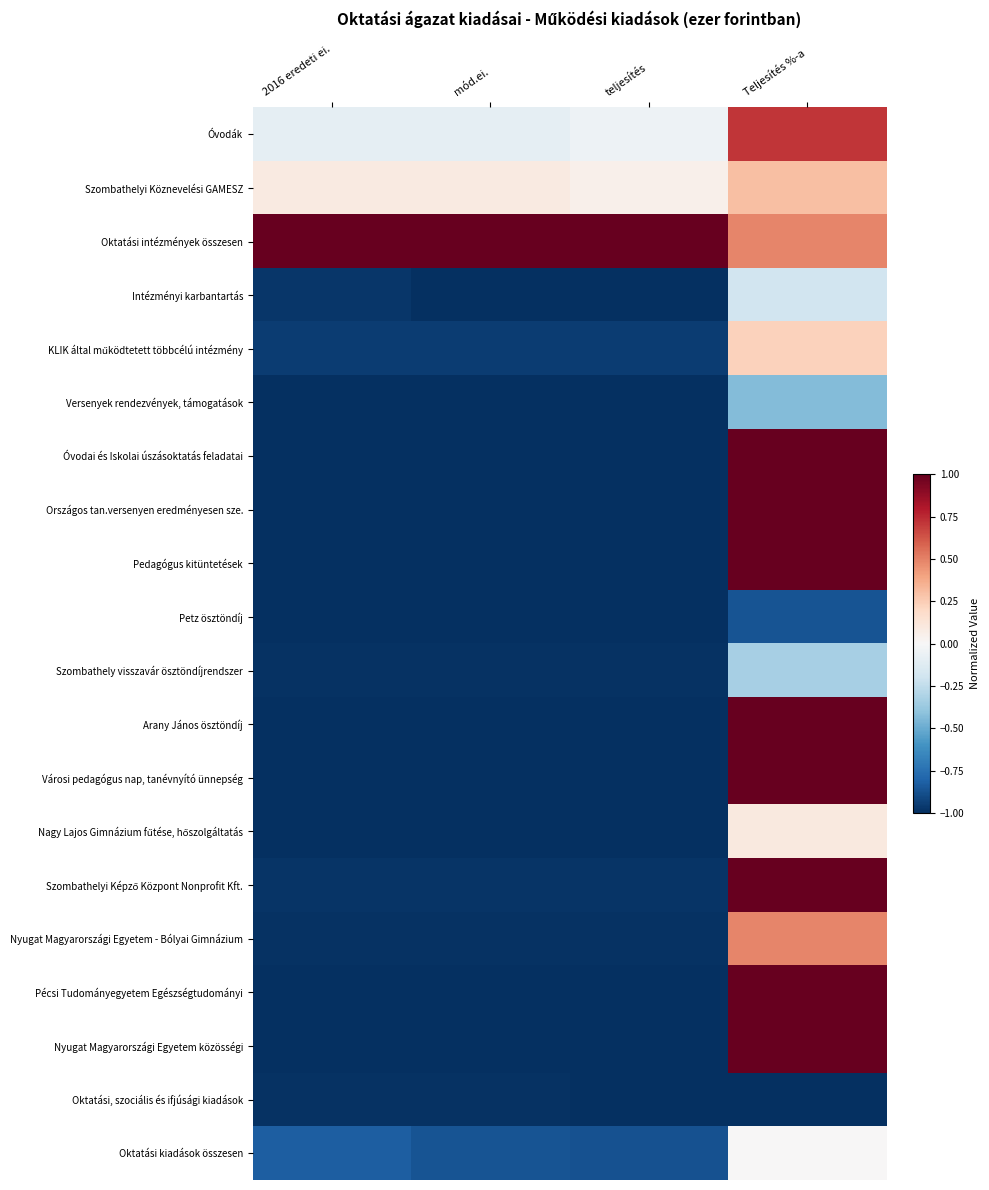

What is the total value across all series at Teljesítés %-a?

7.5